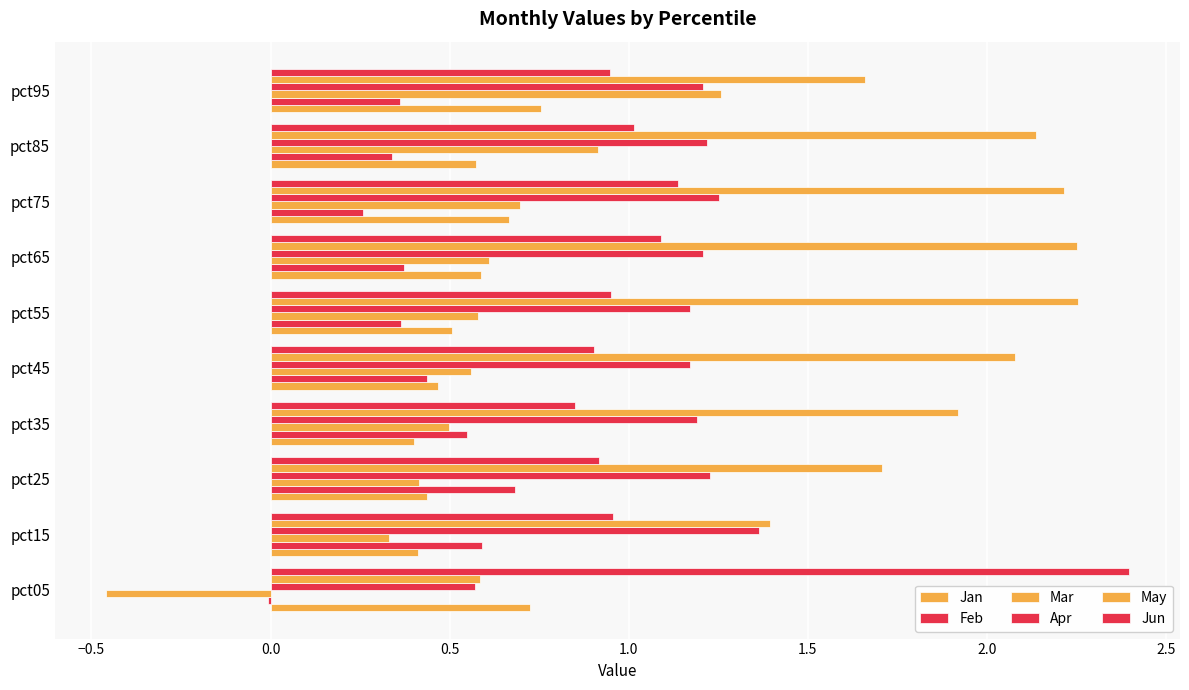

How many values in the Mar series exceed 0?

9